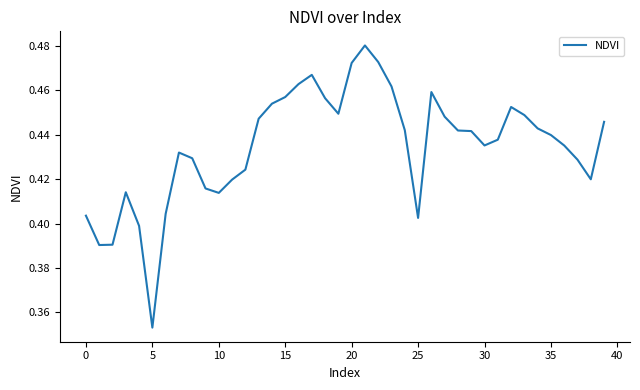

How many lines are shown in the chart?

1